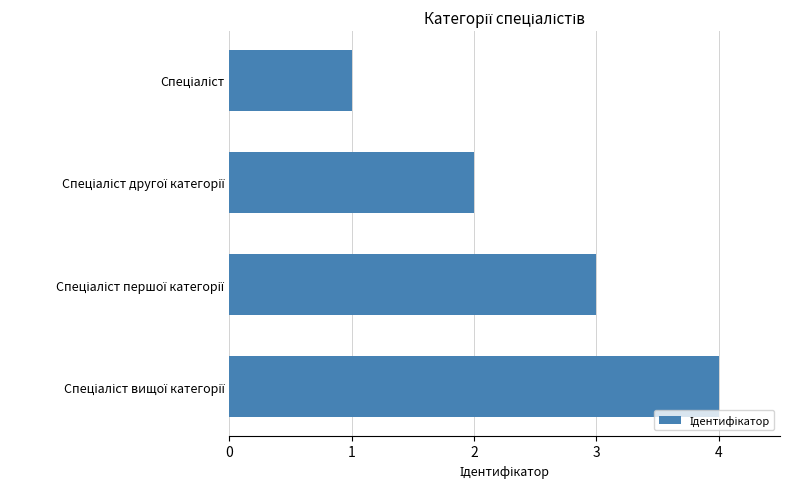

How many values are between 2 and 4?

3